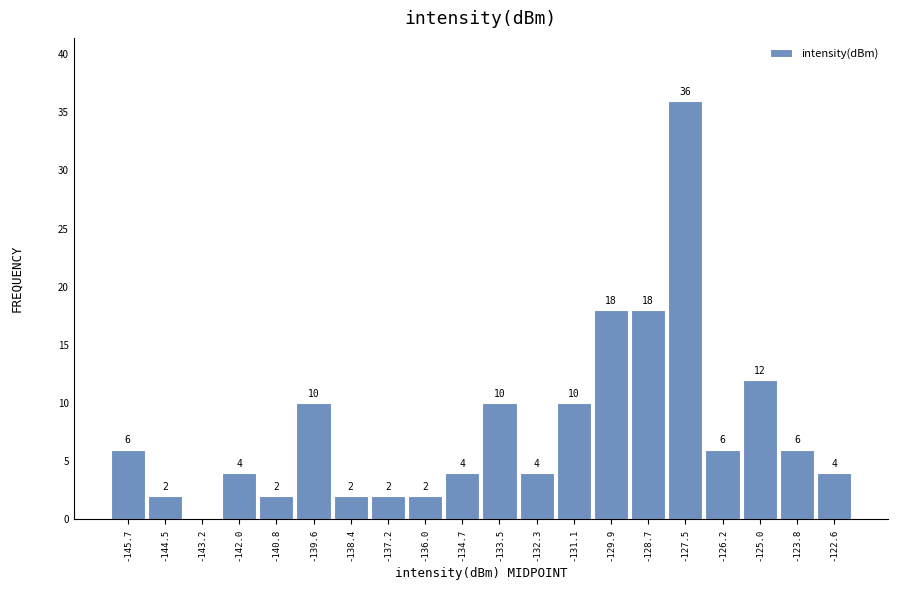

Which range on the x-axis has the tallest bar?

-128.0 to -126.8